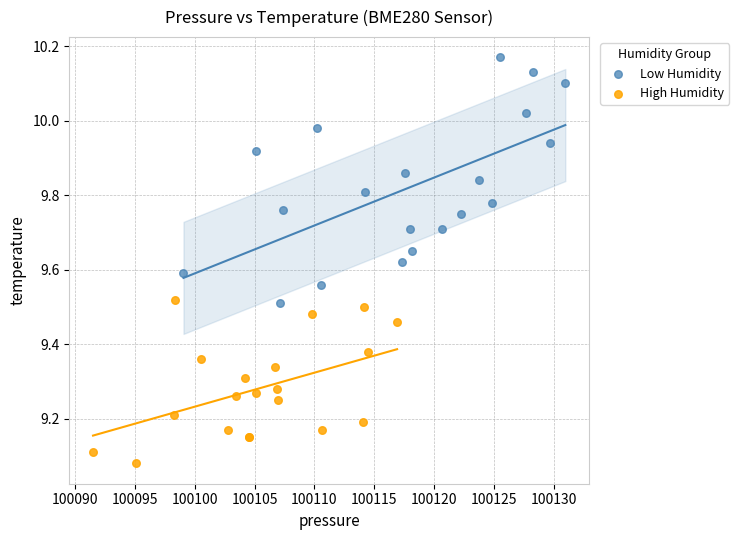

Which series has the widest spread of Y values?

Low Humidity